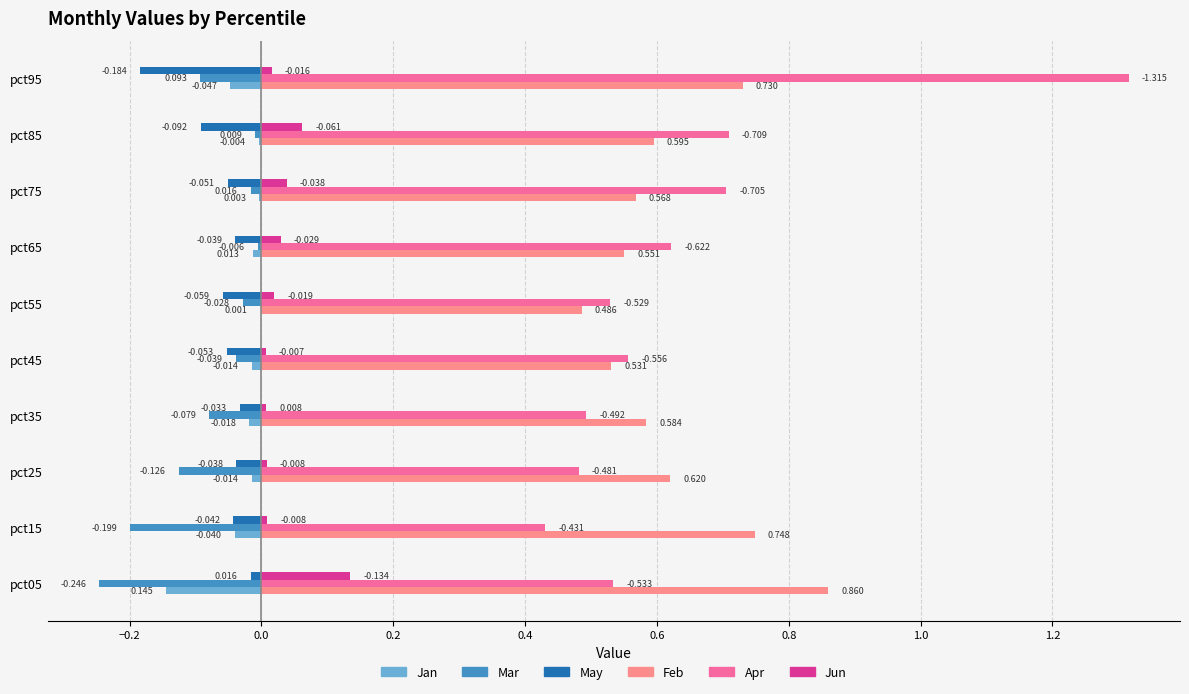

Is the value of Mar at pct55 greater than the value of Feb at pct45?

No